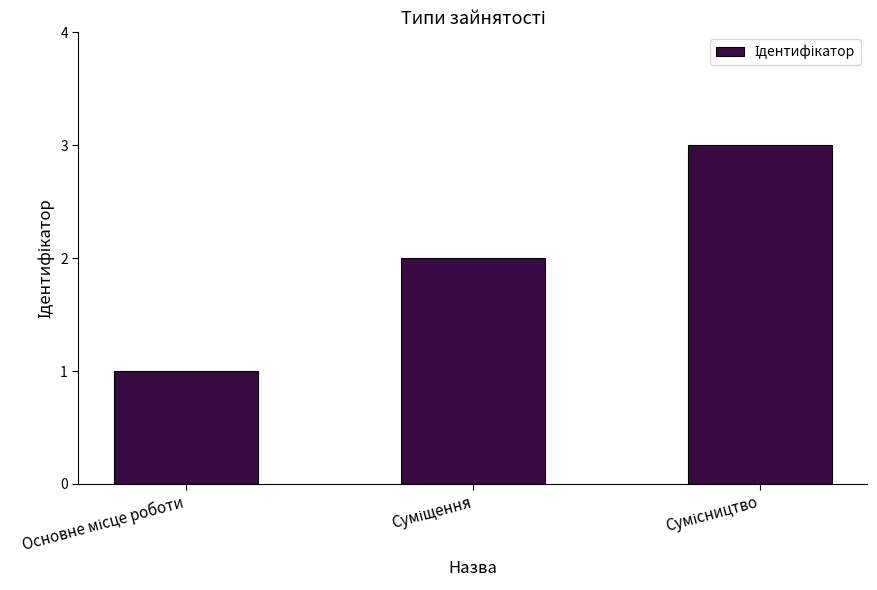

Reading left to right, what are all the values shown in this chart?

1	2	3